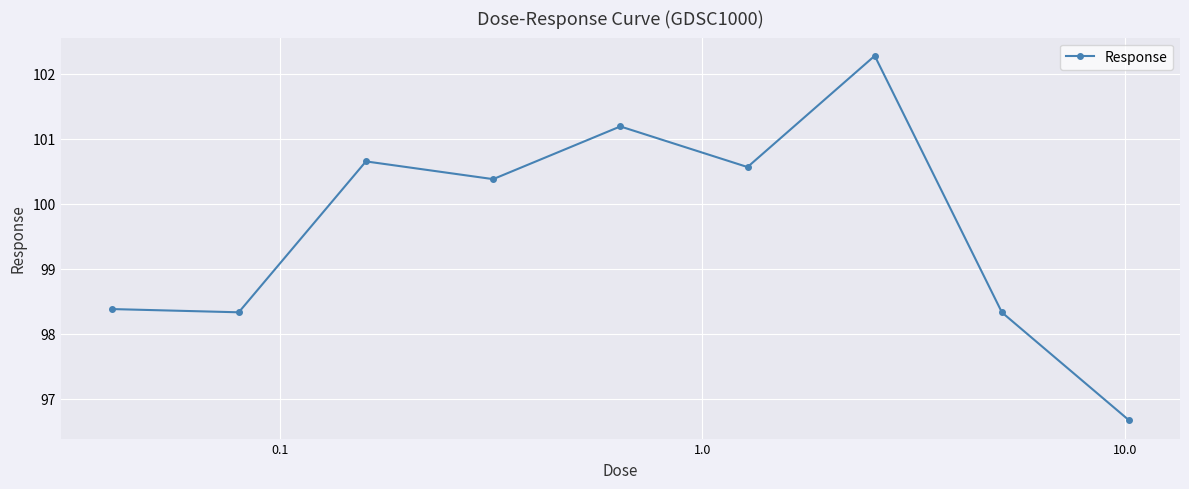

How many points are higher than both their immediate neighbors (excluding endpoints)?

3